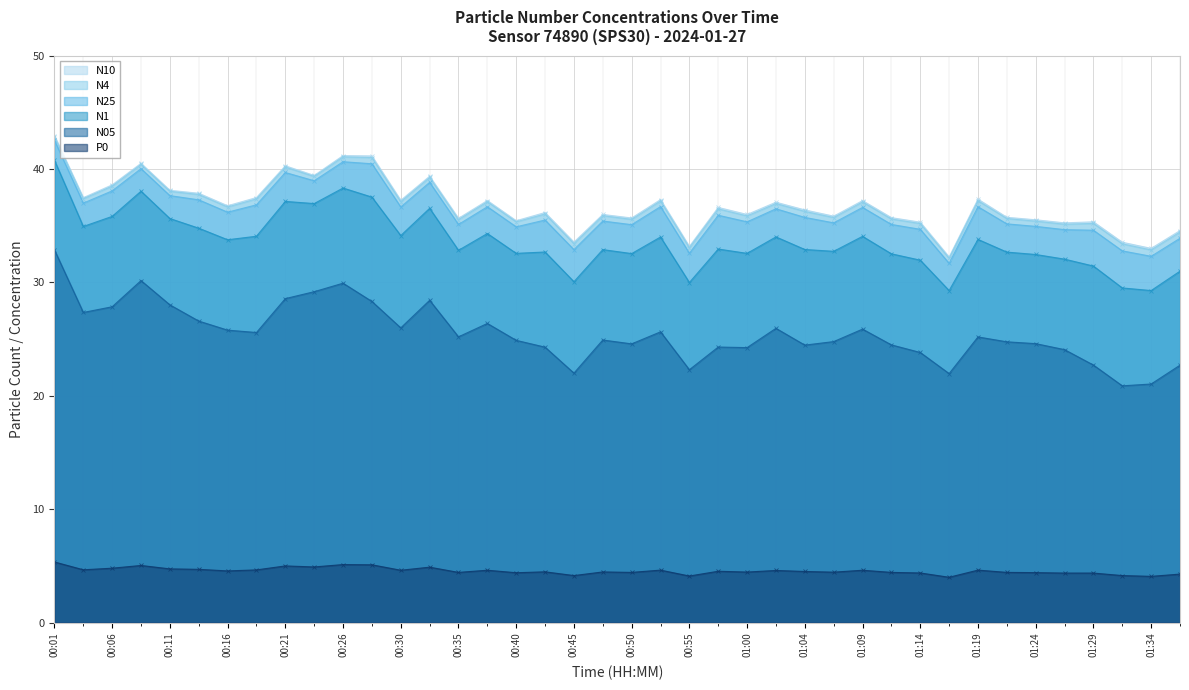

Is the value of N05 at 01:31 greater than the value of P0 at 01:09?

Yes